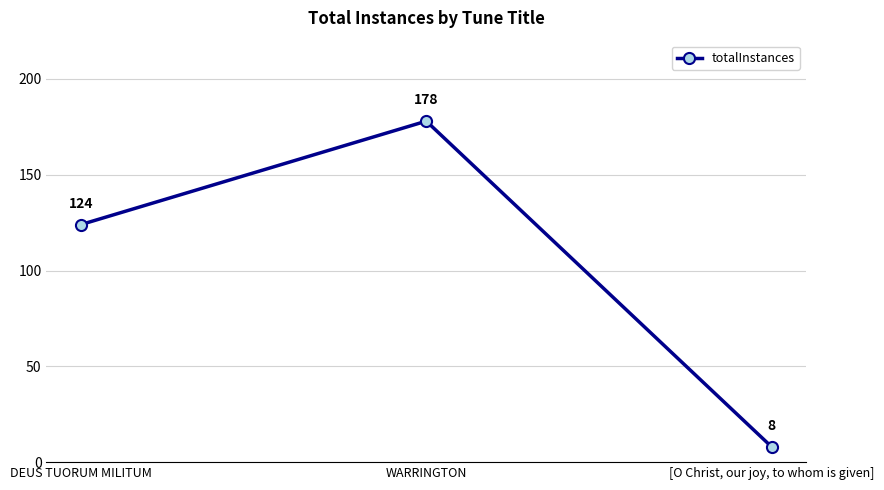

Rank the categories by value from lowest to highest.

[O Christ, our joy, to whom is given], DEUS TUORUM MILITUM, WARRINGTON